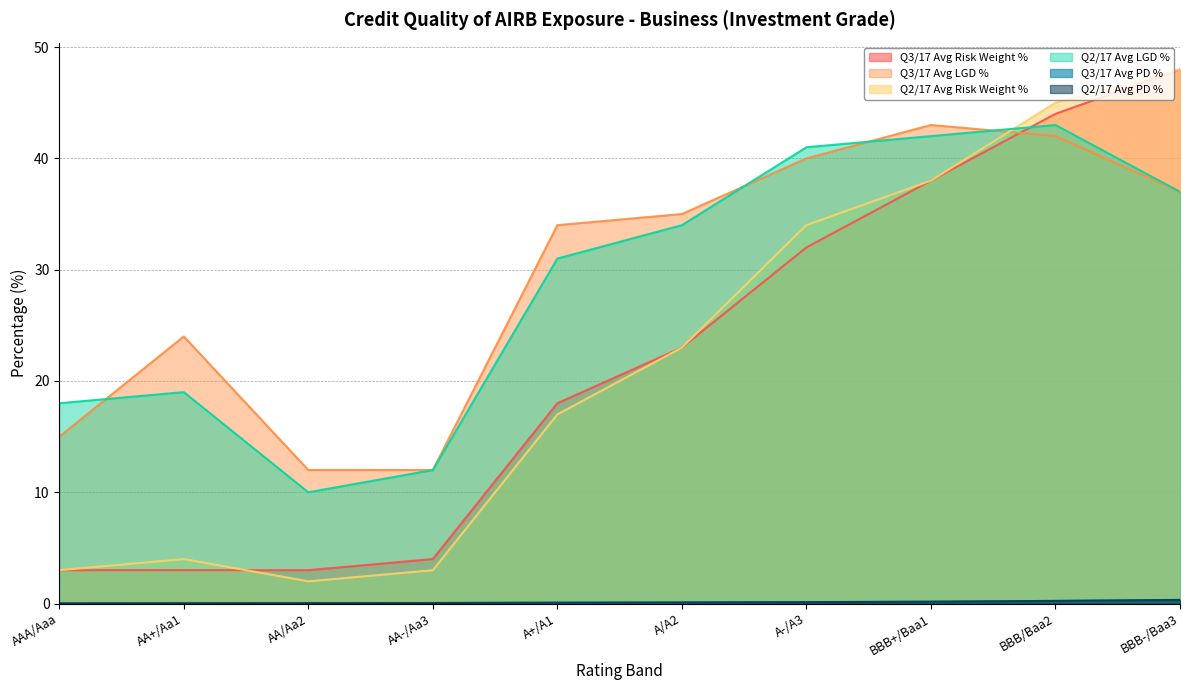

What is the difference between the highest and lowest values at AA/Aa2?

12.0